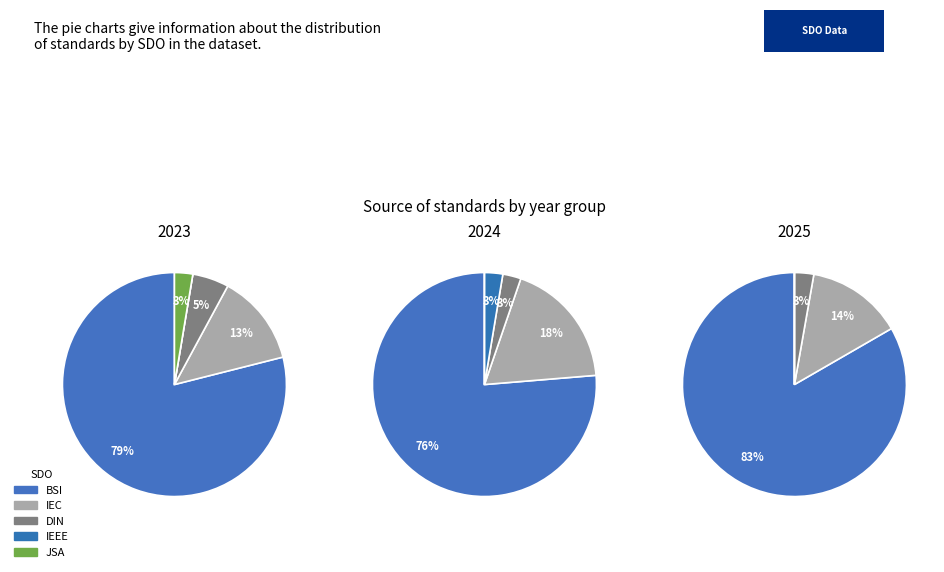

Does BSI account for over 50% of the chart?

Yes